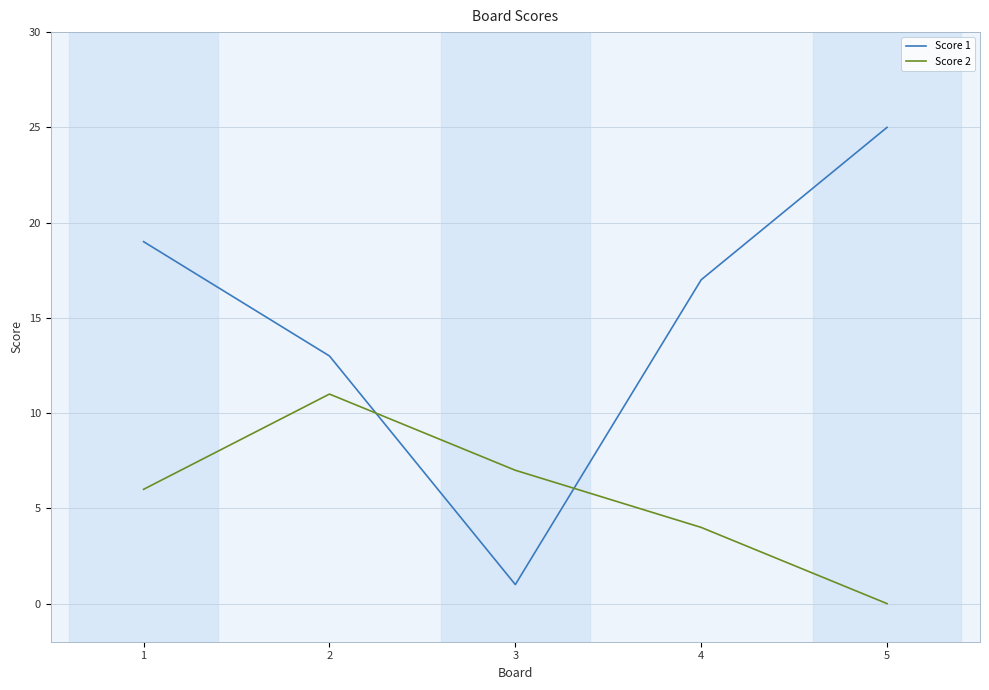

Which series has the widest spread of values?

Score 1